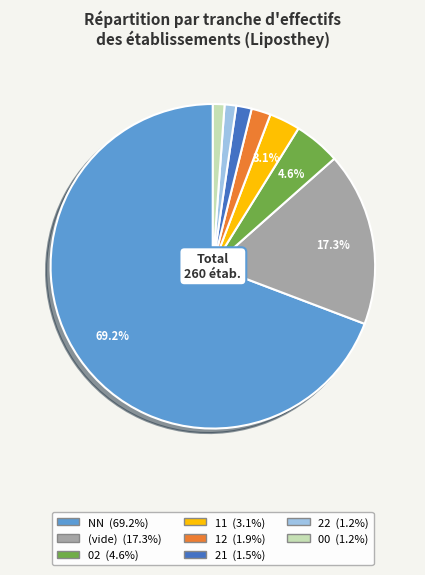

Does any single category account for the majority?

Yes